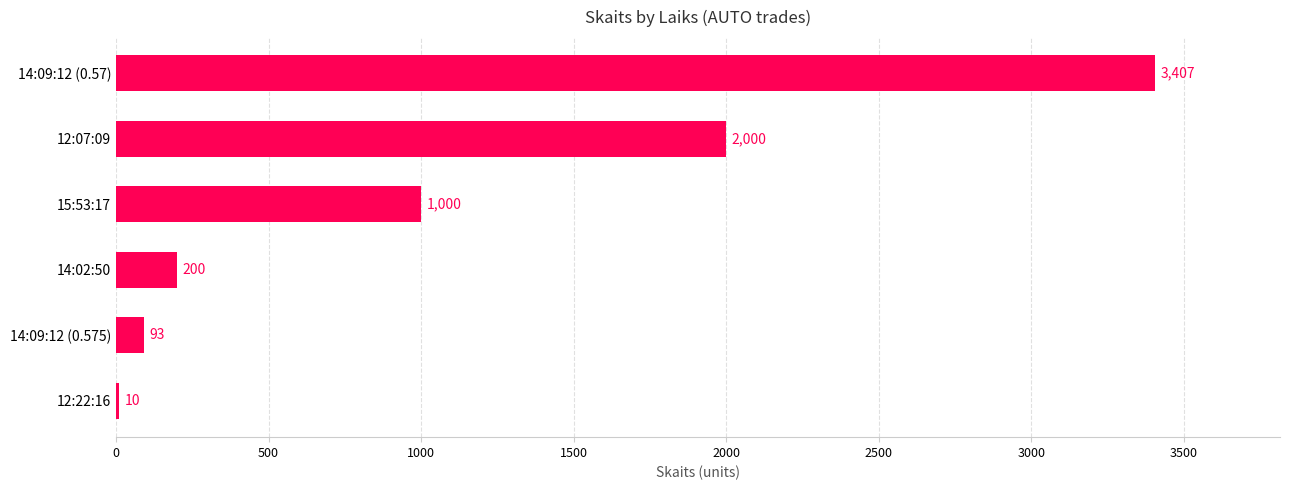

At which label is the value closest to 1708?

12:07:09